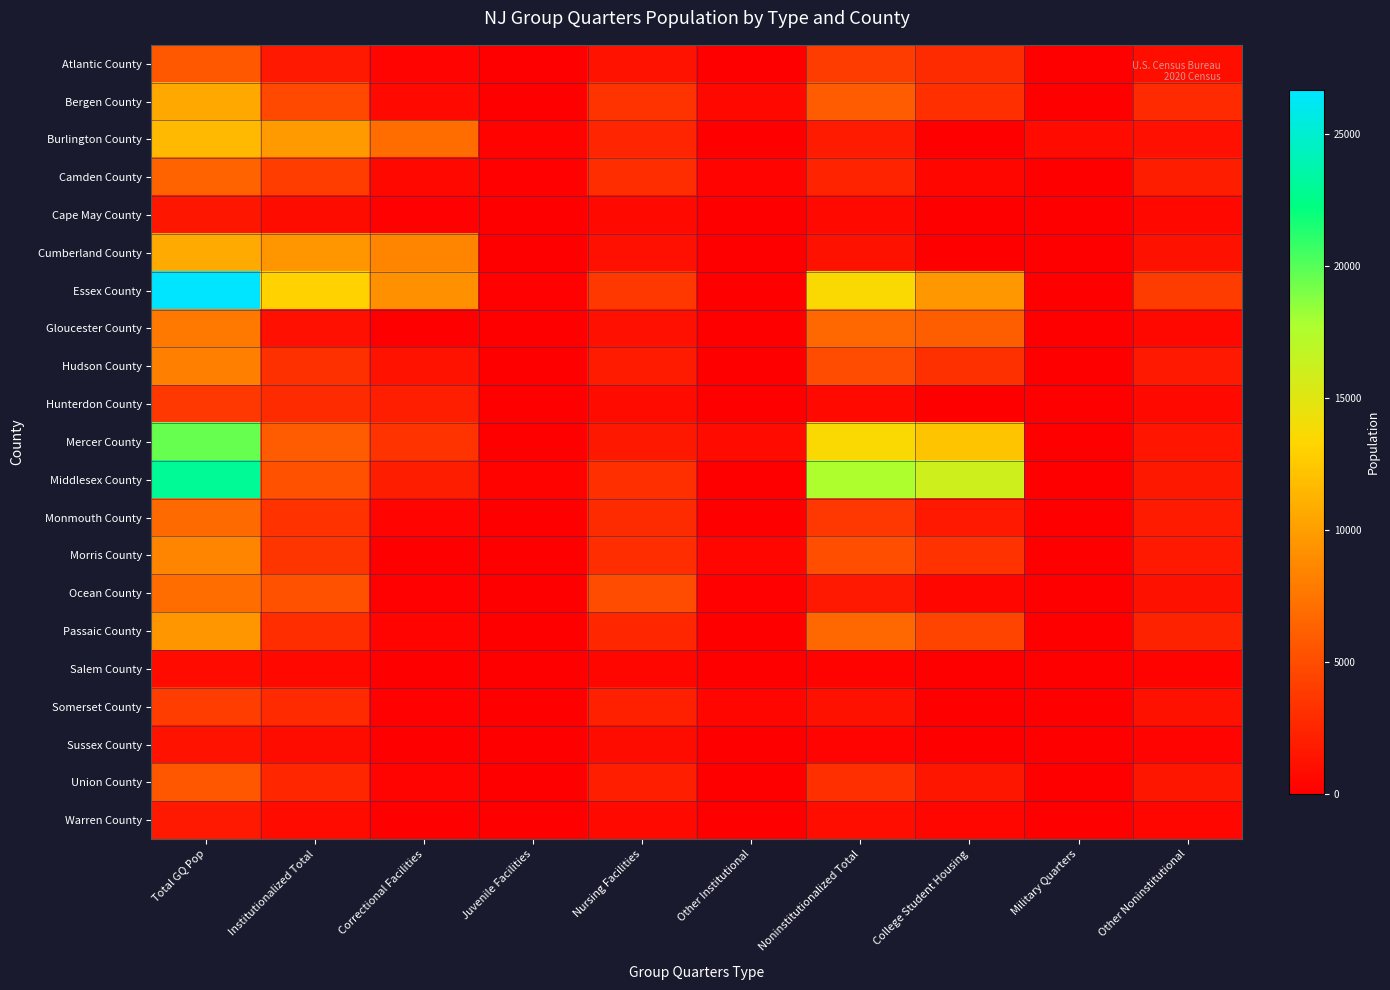

At which category is the sum across all series the highest?

Total GQ Pop